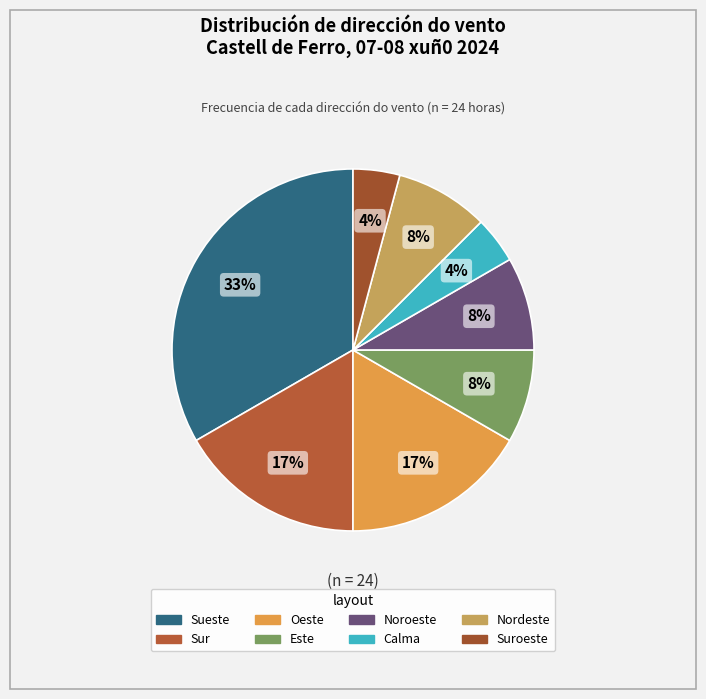

Count the number of slices in the pie.

8